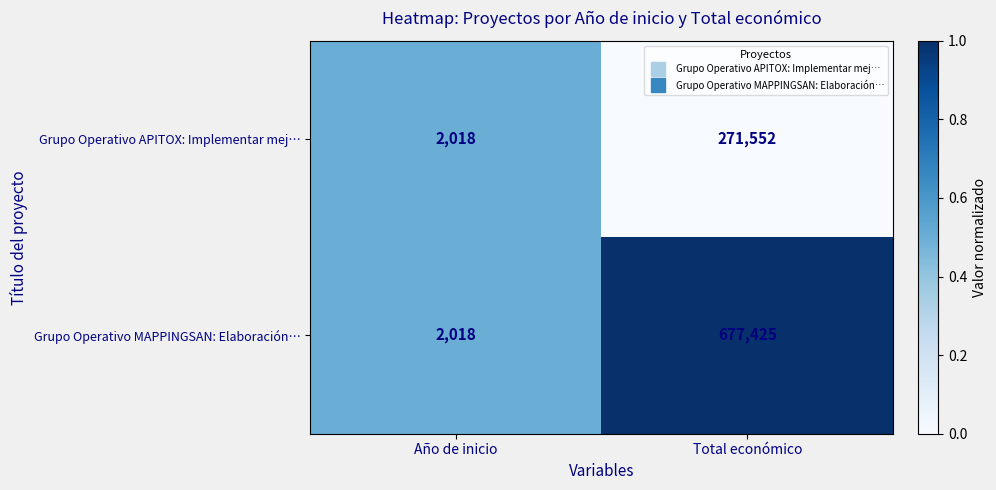

What is the total value across all series at Total económico?

948977